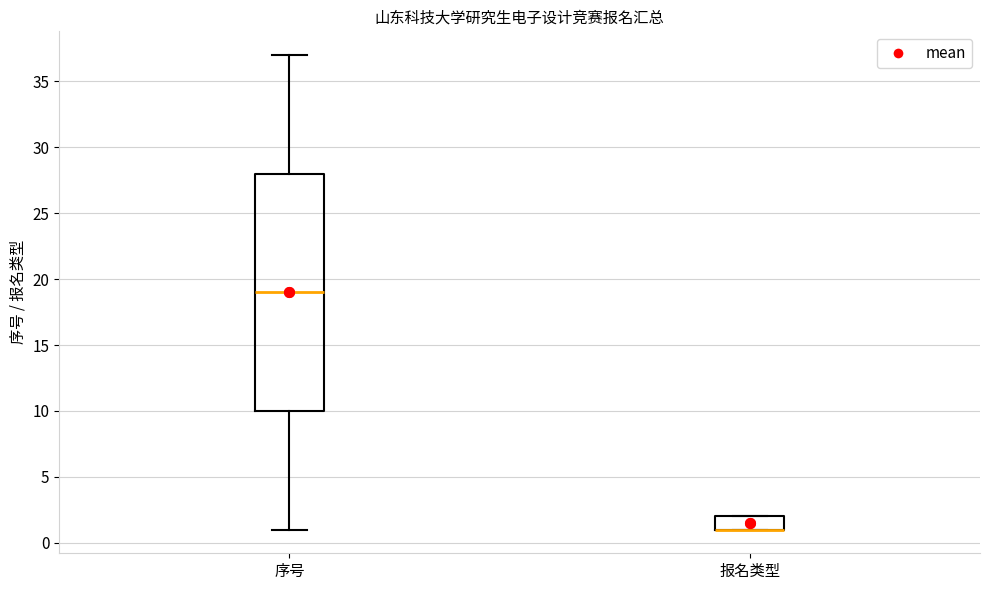

Which box is the tallest, from its lower edge to its upper edge?

序号